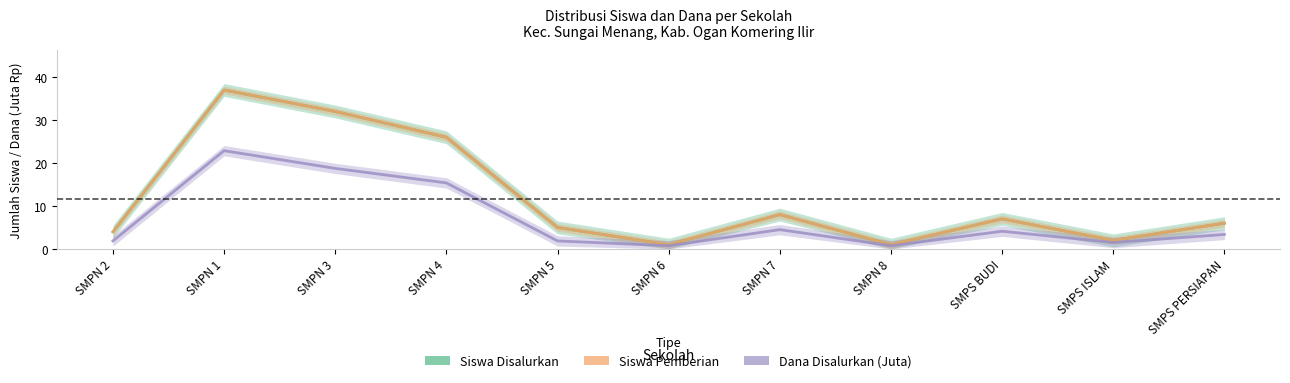

Between SMPN 3 and SMPN 6, which series saw the biggest shift?

Siswa Disalurkan